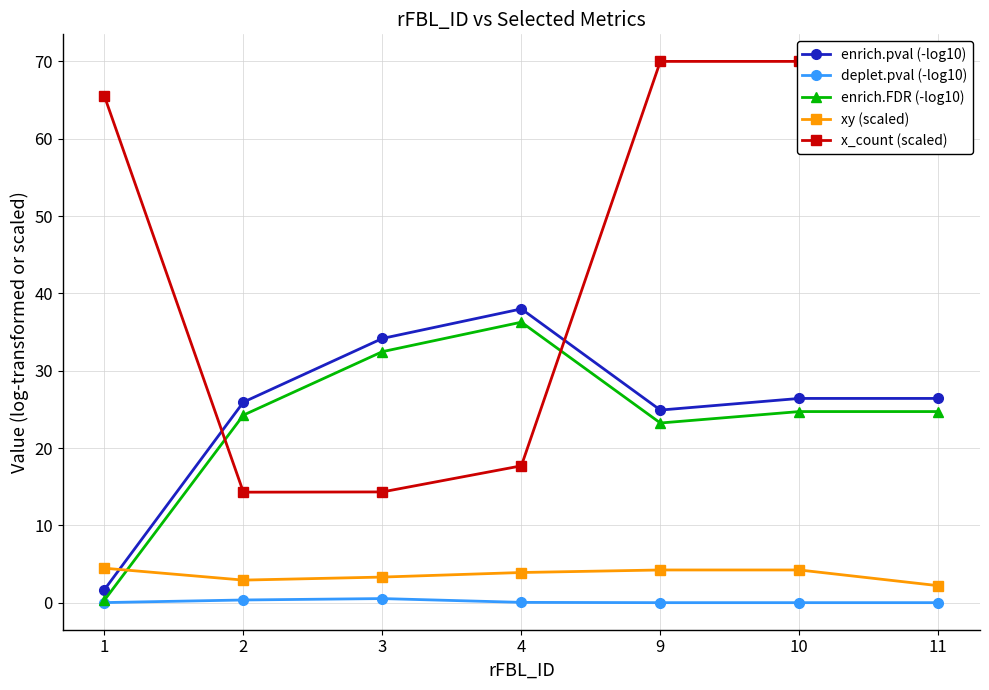

True or false: xy (scaled) has more than 1 points higher than both neighbors.

False